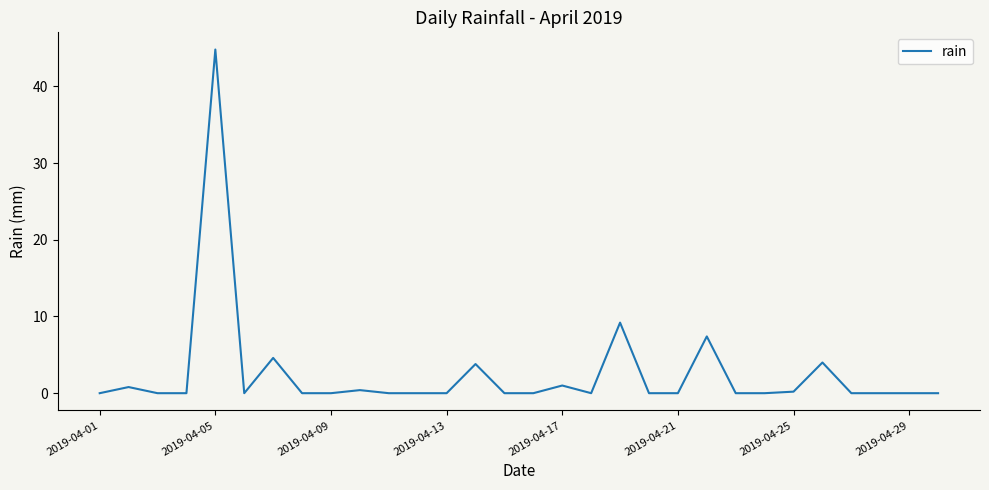

What is the maximum value shown in the chart?

44.8